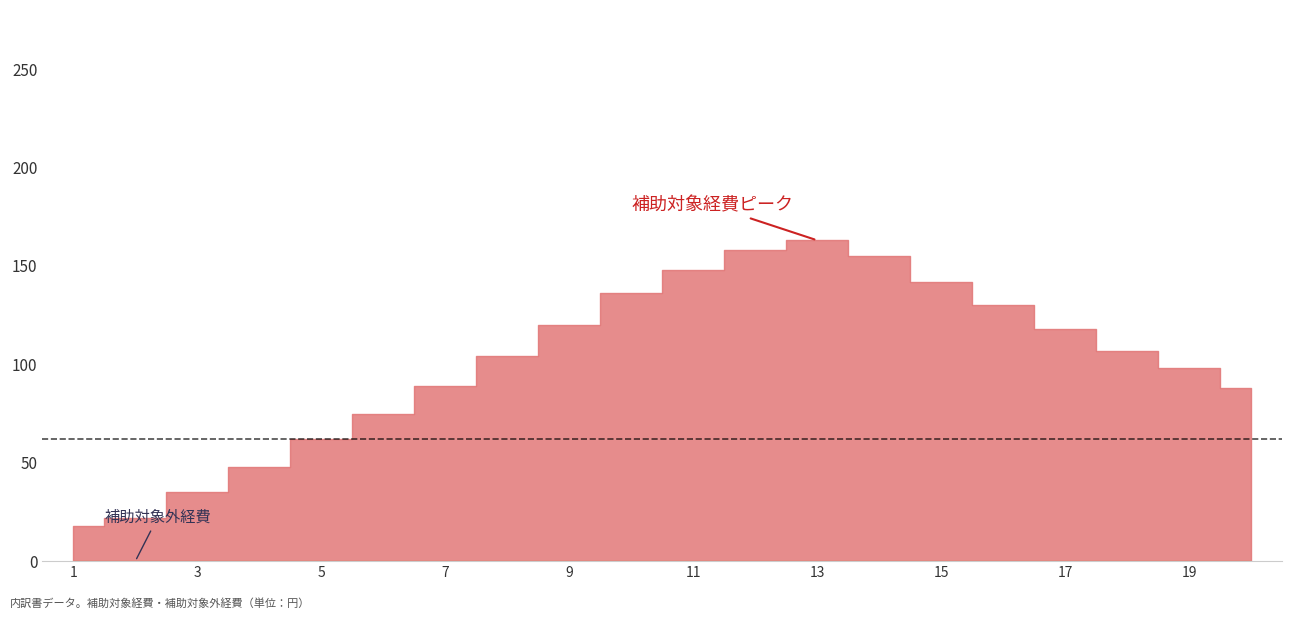

List the labels in order of 補助対象外経費 value, smallest first.

1, 2, 3, 4, 5, 6, 7, 8, 9, 10, 11, 12, 13, 14, 15, 16, 17, 18, 19, 20